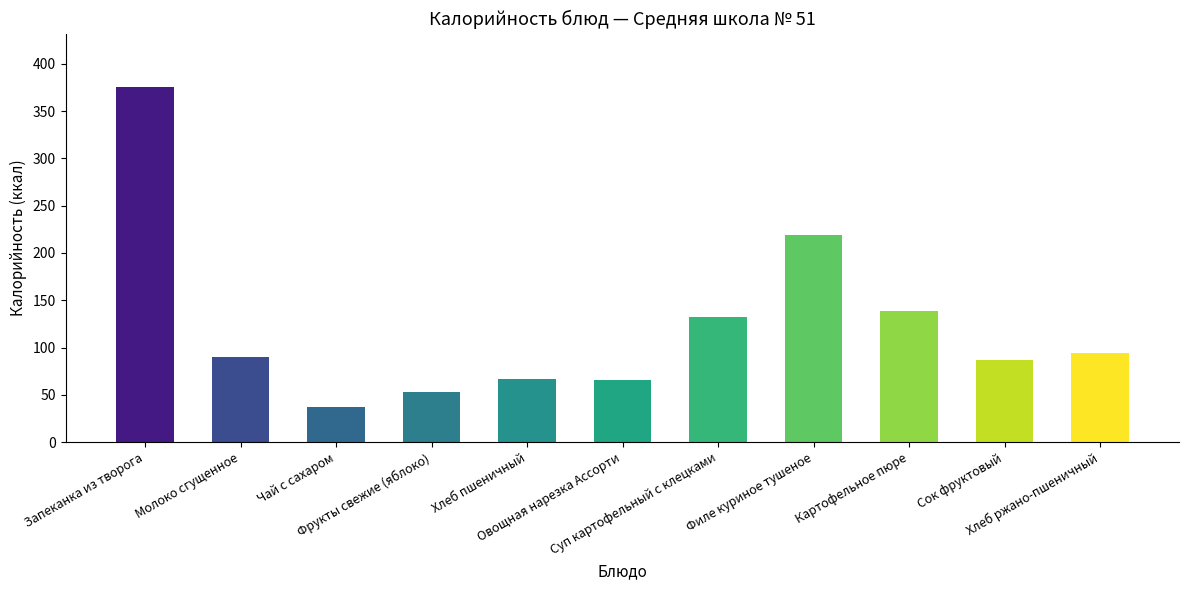

What is the smallest value displayed?

37.5